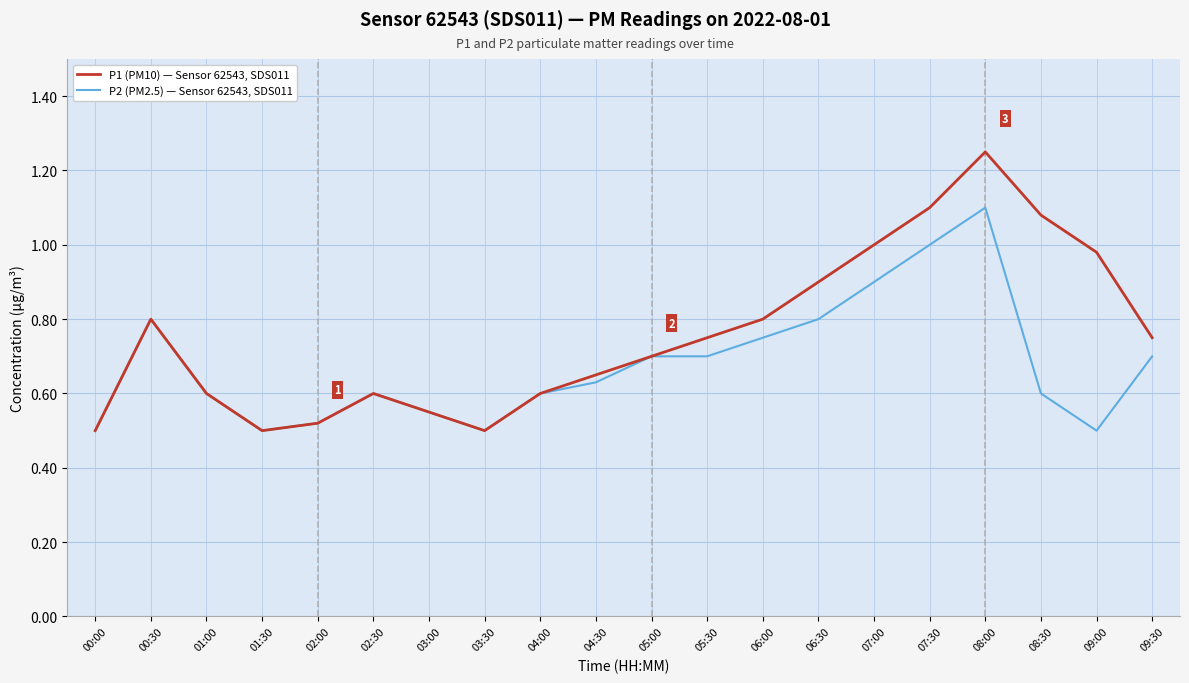

Which category has the highest value in the P1 (PM10) — Sensor 62543, SDS011 series?

08:00